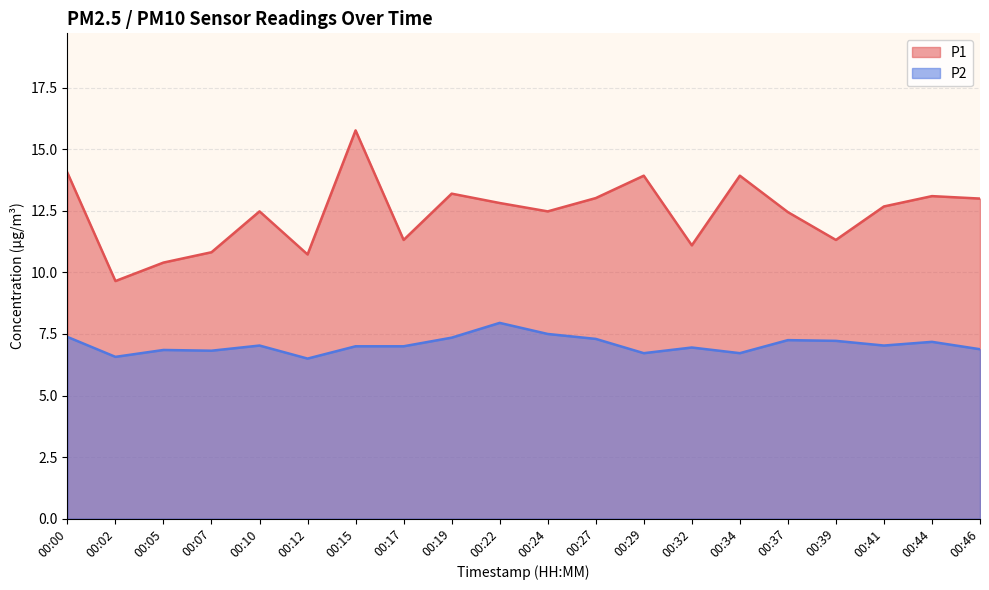

True or false: P1 has a value of 12.8 at 00:22.

True